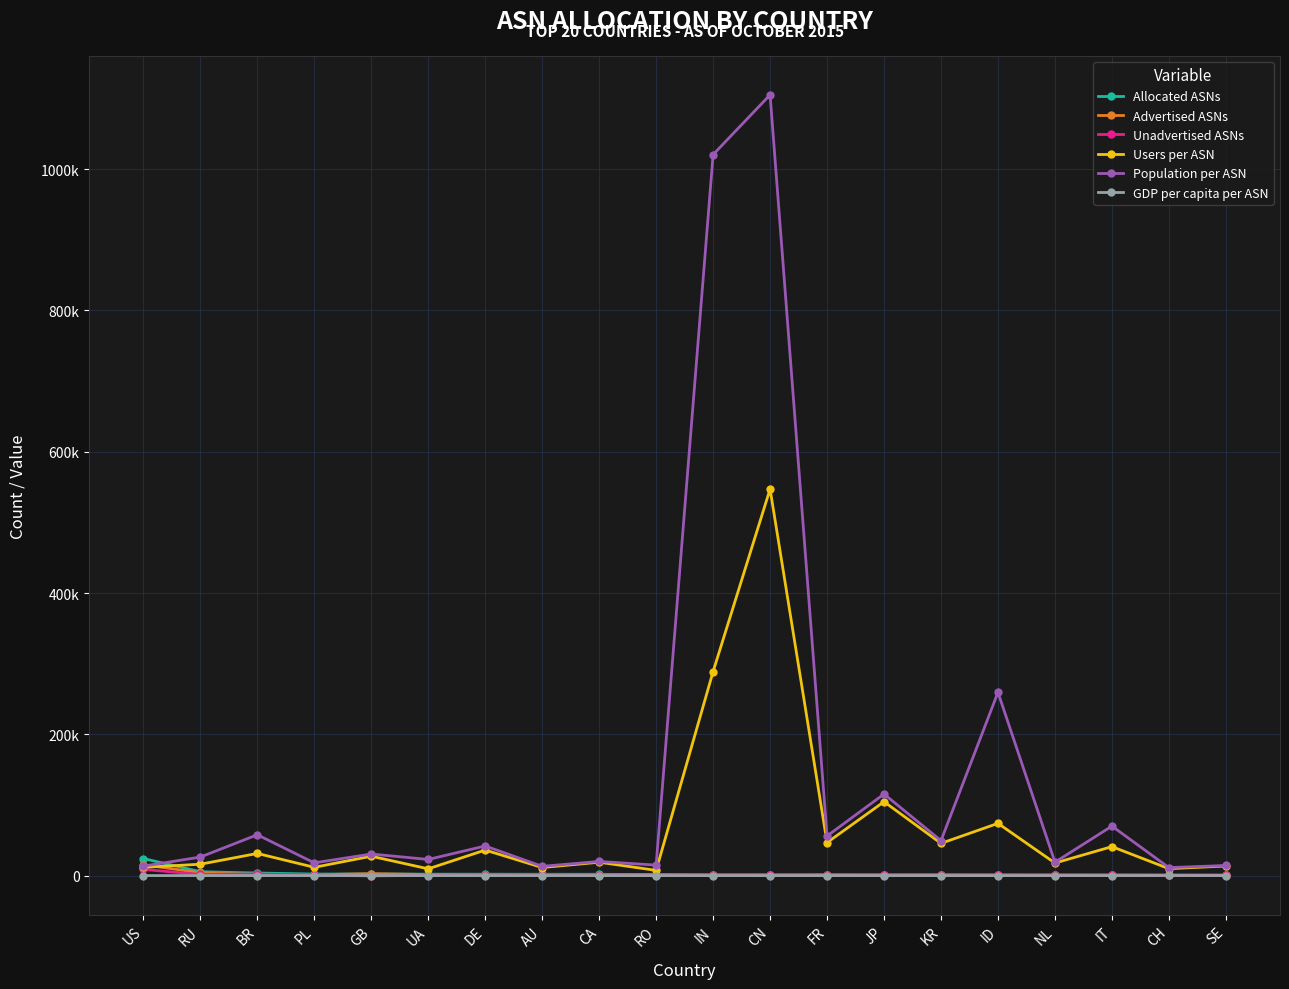

Which has a higher value, UA or ID?

UA